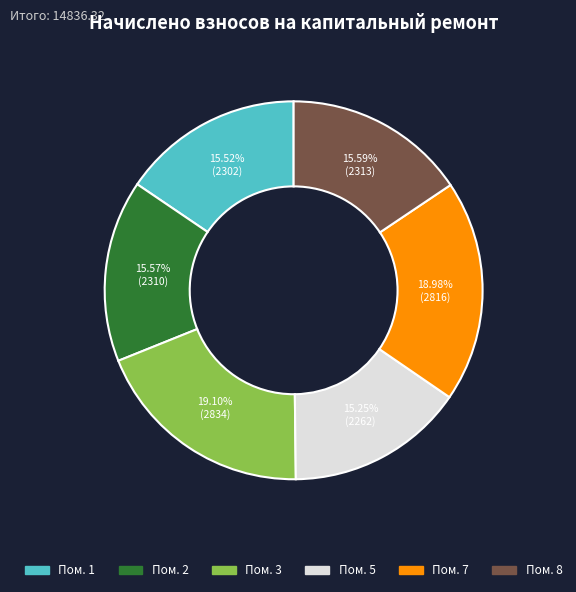

Does any single category account for the majority?

No